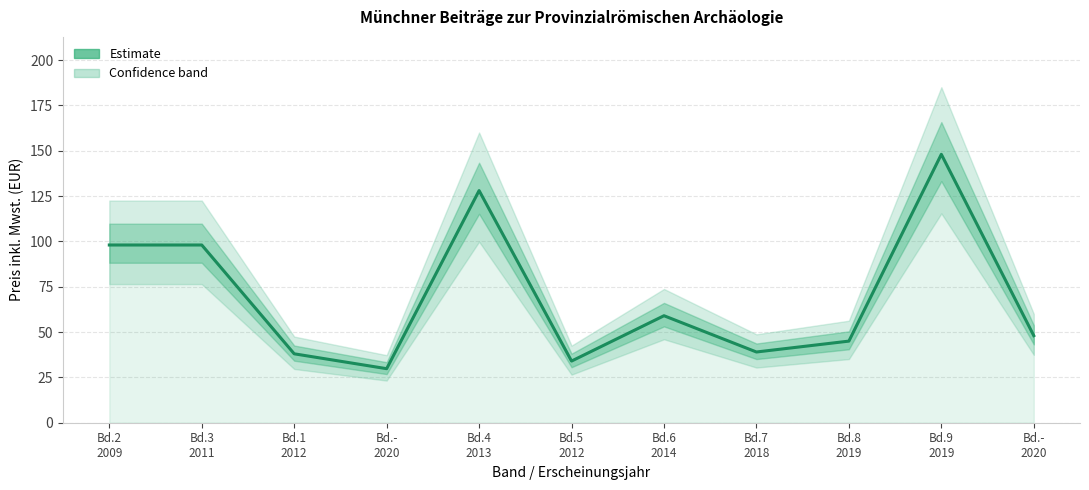

True or false: there are more than 0 points higher than both neighbors.

True